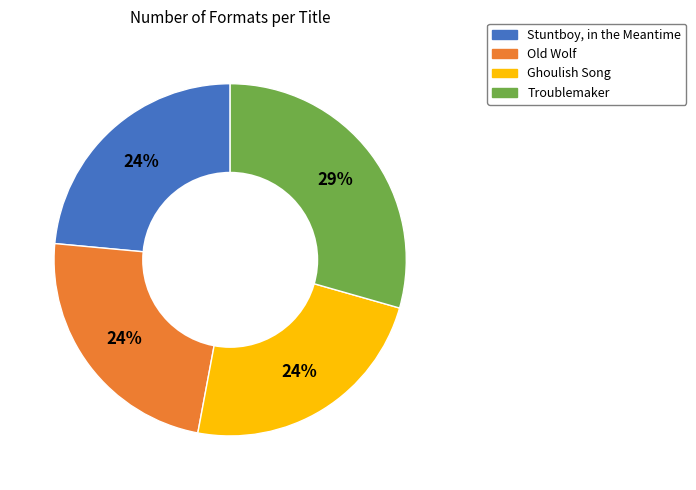

Approximately how many times larger is the value at Stuntboy, in the Meantime compared to Troublemaker?

0.8